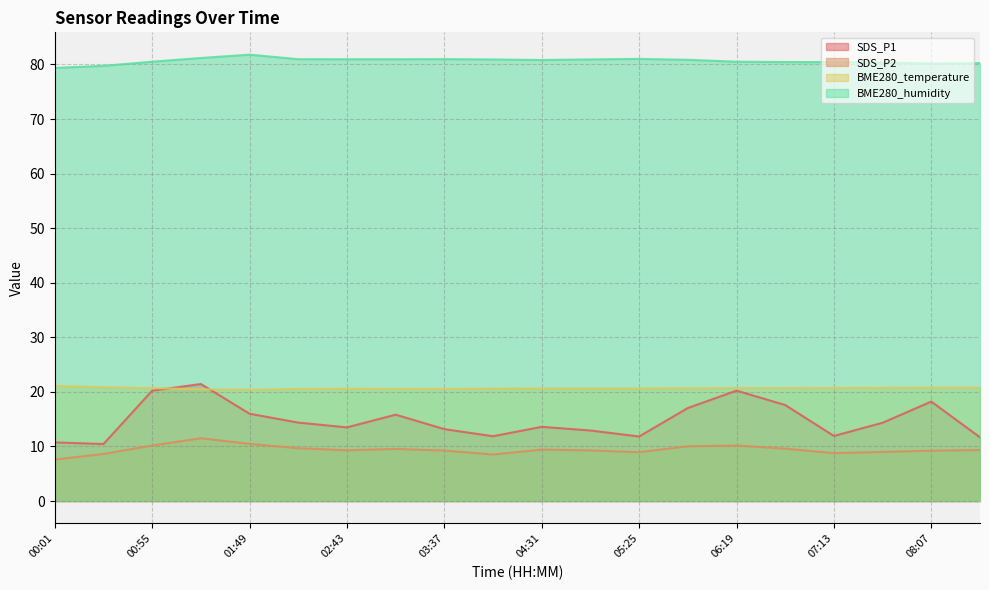

Which series has the widest spread of values?

SDS_P1